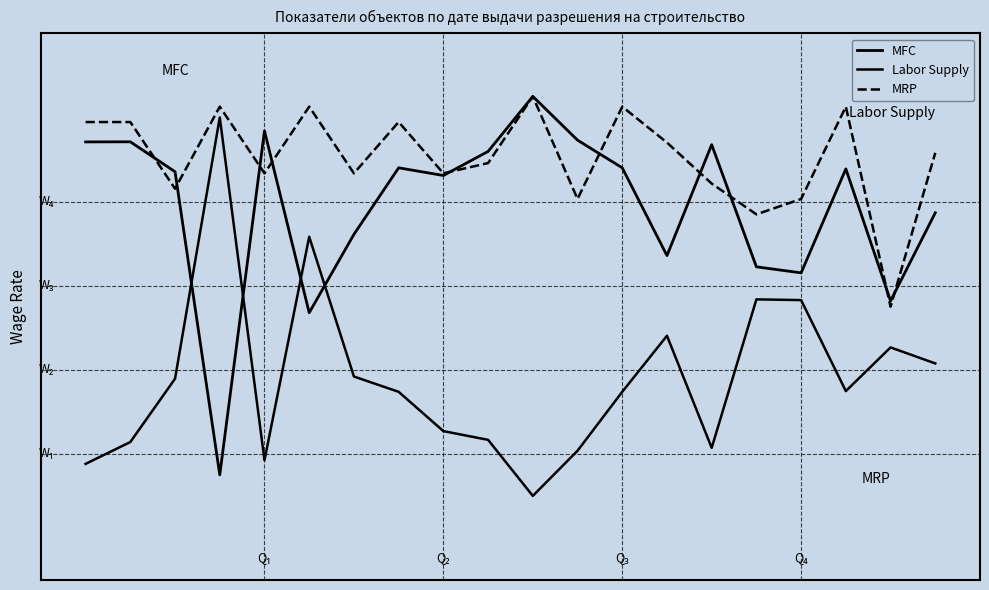

Does the chart display data point markers on the line(s)?

No